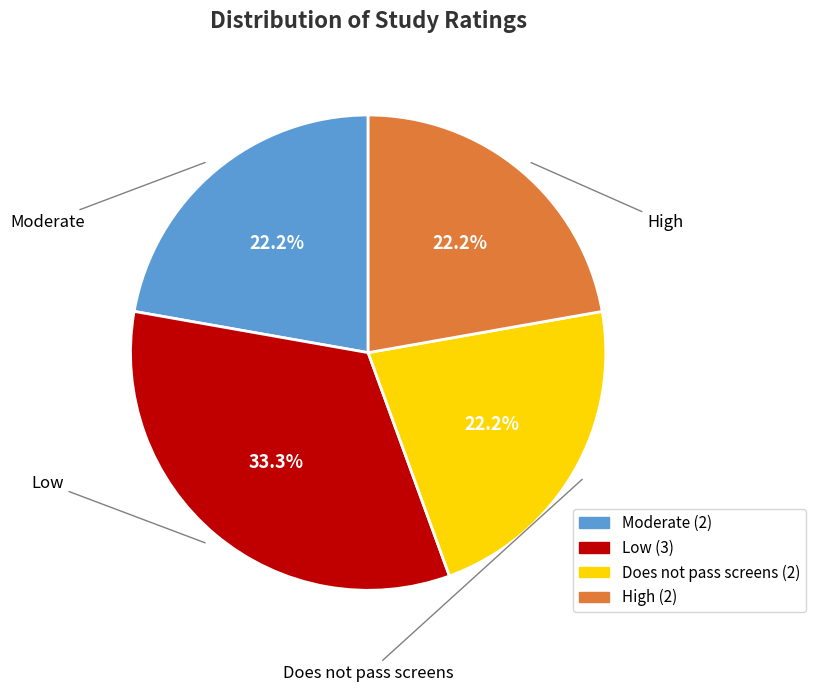

Does High represent more than half of the total?

No